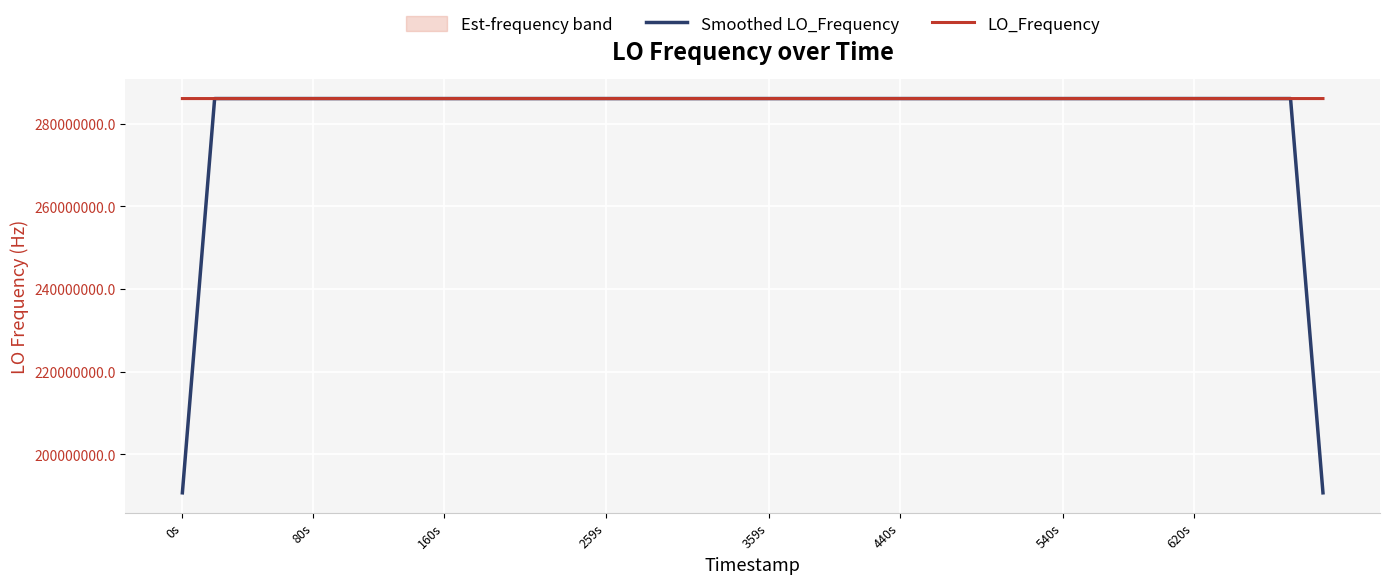

Reading left to right, transcribe all the data shown in this chart.

Smoothed LO_Frequency: 190697996.1	286046995.1	286046998.5	286046997.9	286047000.6	286047002.7	286047004.0	286047001.0	286046996.5	286046991.7	286046989.8	286046989.8	286046989.4	286046990.2	286046990.1	286046992.5	286046994.0	286046996.6	286046998.2	286046993.9	286046996.1	286046997.2	286047002.1	286046999.4	286046995.5	286046990.8	286046986.8	286046983.4	286046983.1	286046983.2	286046985.7	286046988.5	286047662.9	286048335.4	286048339.7	286047674.5	286047008.0	286047009.4	286047008.9	190698006.4
LO_Frequency: 286046986.4	286047002.0	286046996.8	286046996.8	286047000.2	286047004.8	286047003.1	286047004.0	286046996.0	286046989.6	286046989.6	286046990.1	286046989.6	286046988.6	286046992.5	286046989.3	286046995.8	286046996.8	286046997.1	286047000.8	286046983.7	286047003.9	286047003.9	286046998.4	286046995.8	286046992.4	286046984.2	286046983.8	286046982.2	286046983.2	286046984.1	286046989.9	286046991.6	286049007.3	286049007.3	286047004.4	286047011.9	286047007.7	286047008.7	286047010.4